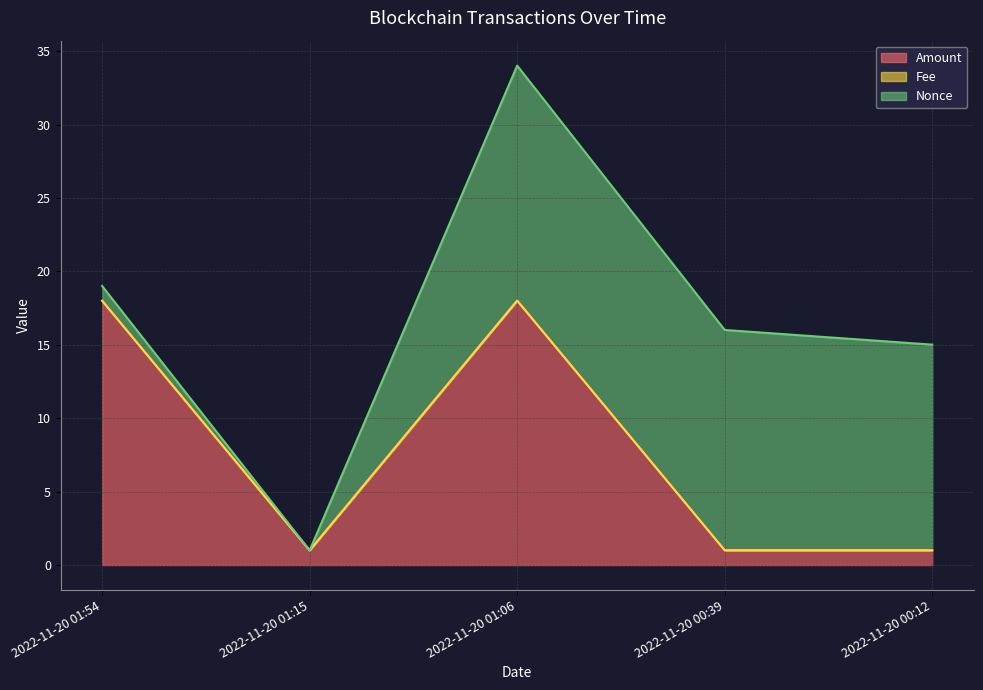

What is the spread (max minus min) of values at 2022-11-20 01:06?

16.0